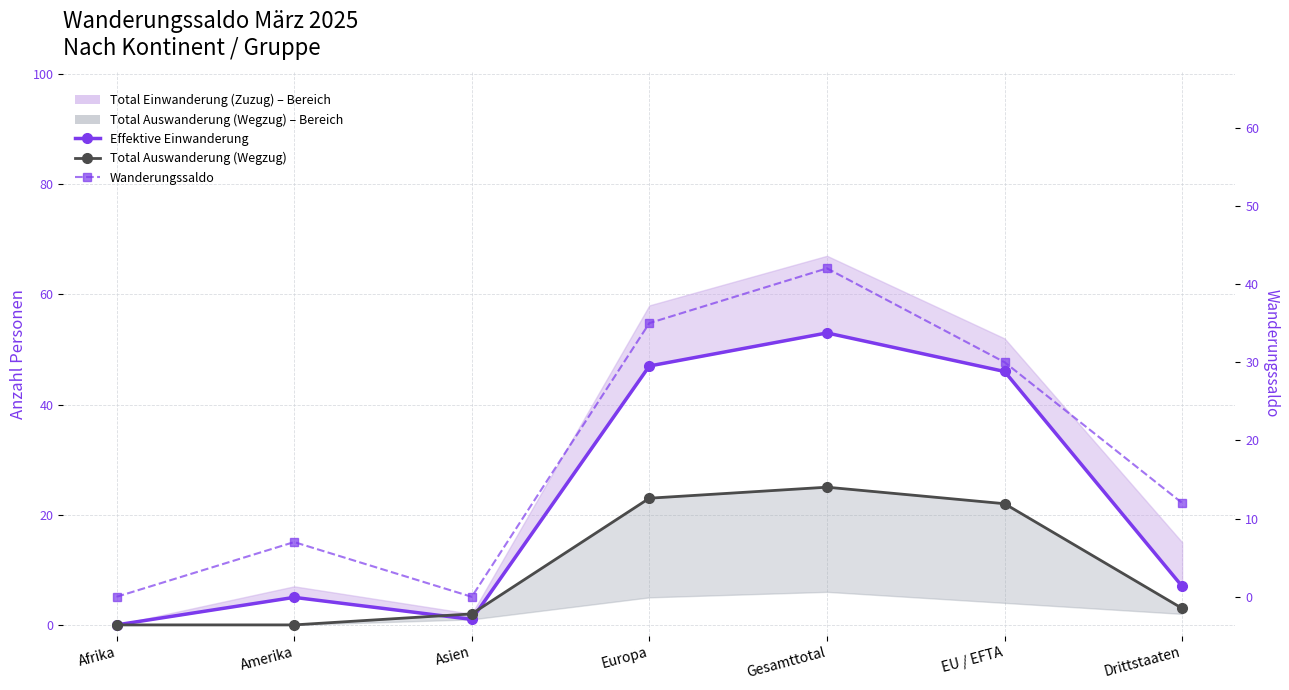

What is the label of the 4th point from the left?

Europa